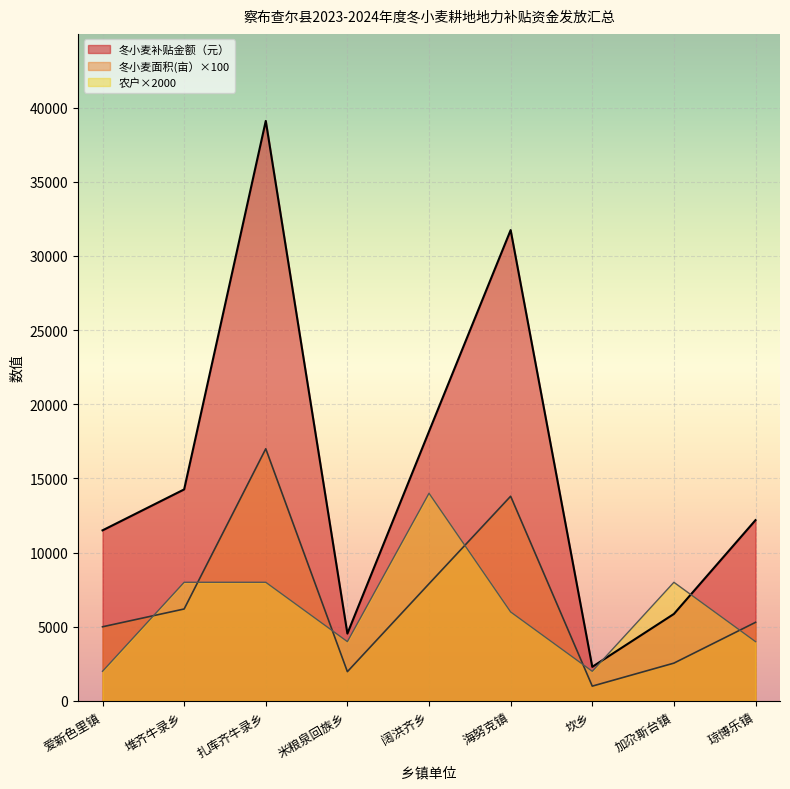

What value does the 农户 series have at 琼博乐镇?

4000.0